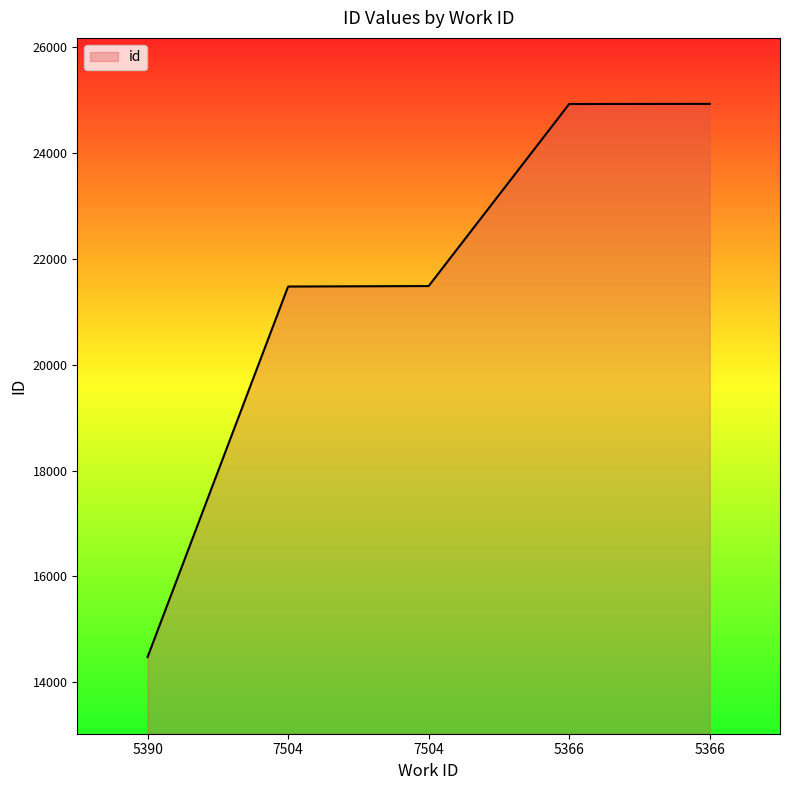

Count the number of categories in the chart.

5